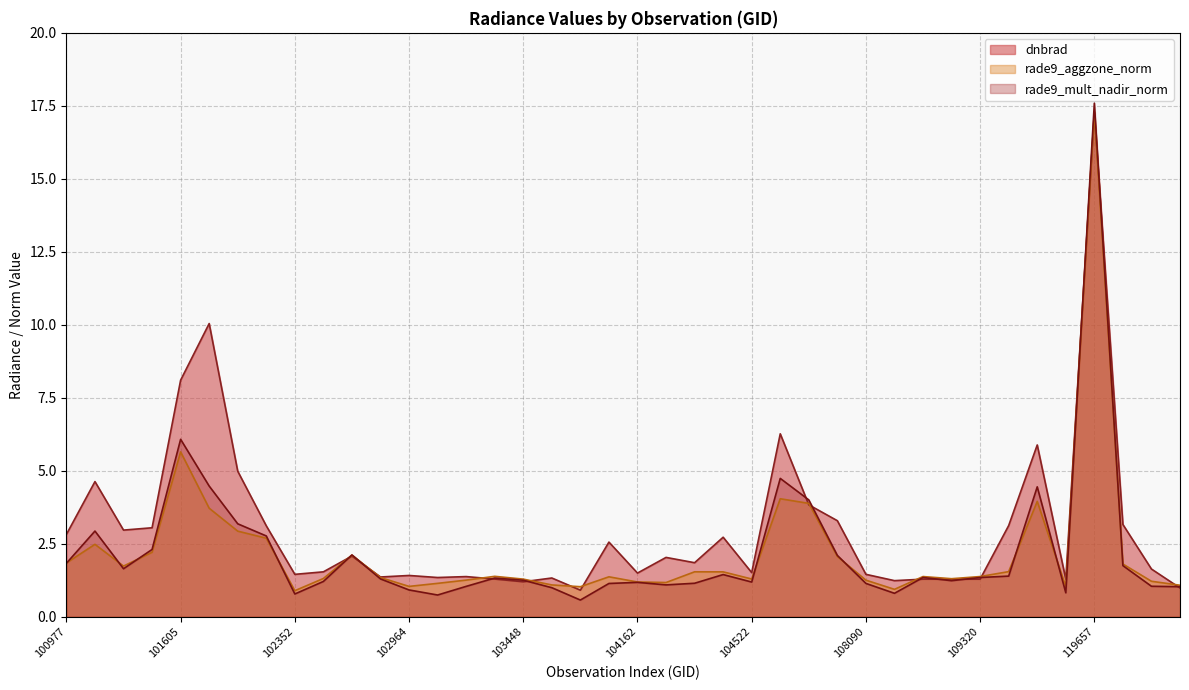

Is it true that rade9_aggzone_norm equals 1.5 at 109680?

True